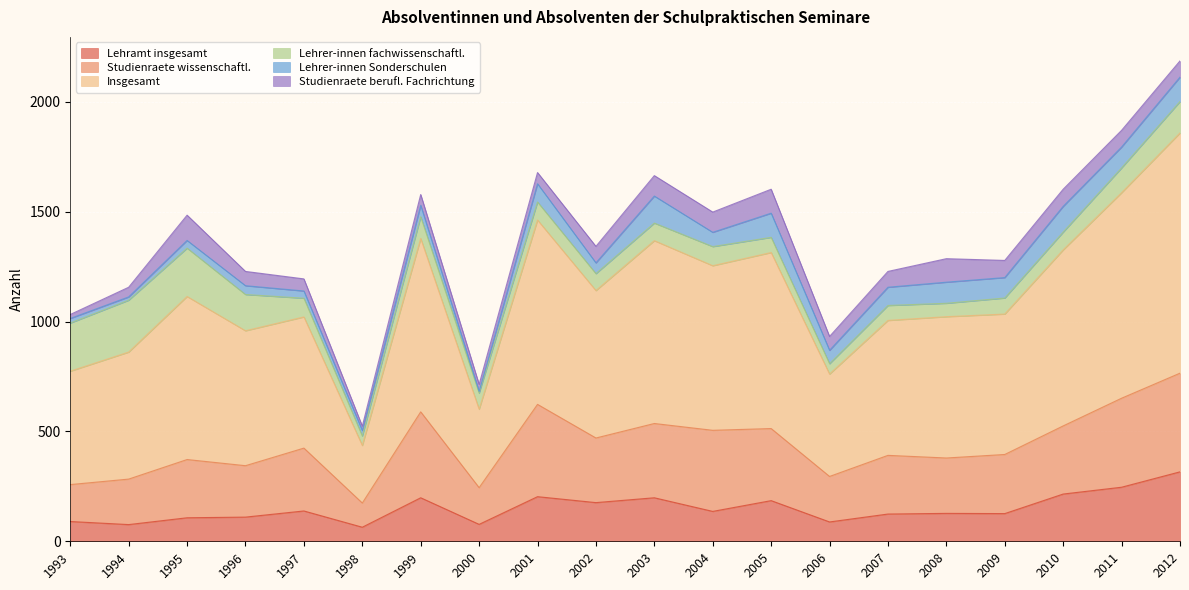

At which label does Lehramt insgesamt reach its peak?

2012